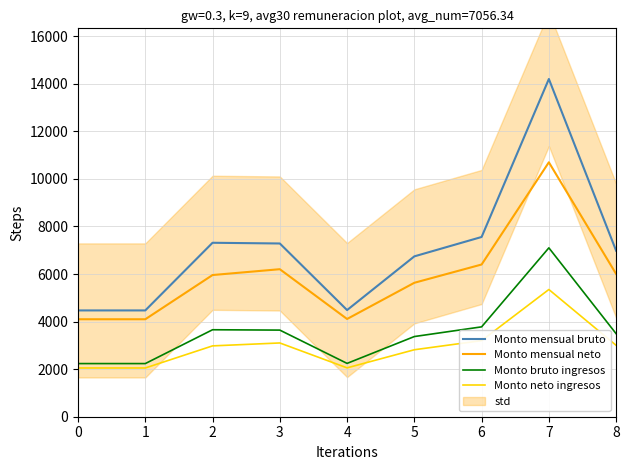

Where is the first local minimum for Monto bruto ingresos?

4